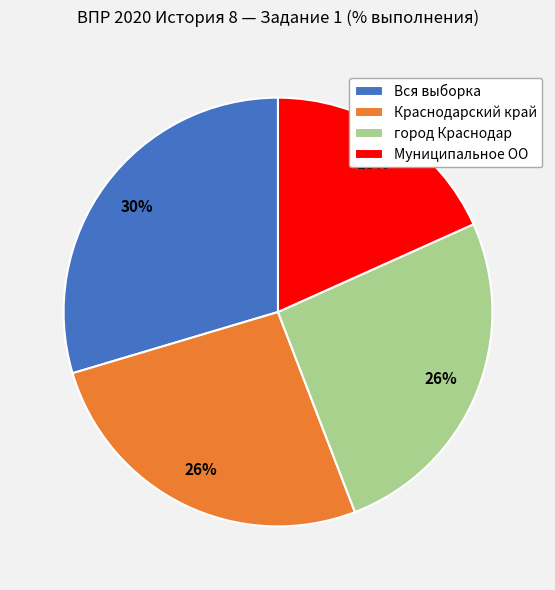

To the nearest percent, what is the average slice percentage?

25%